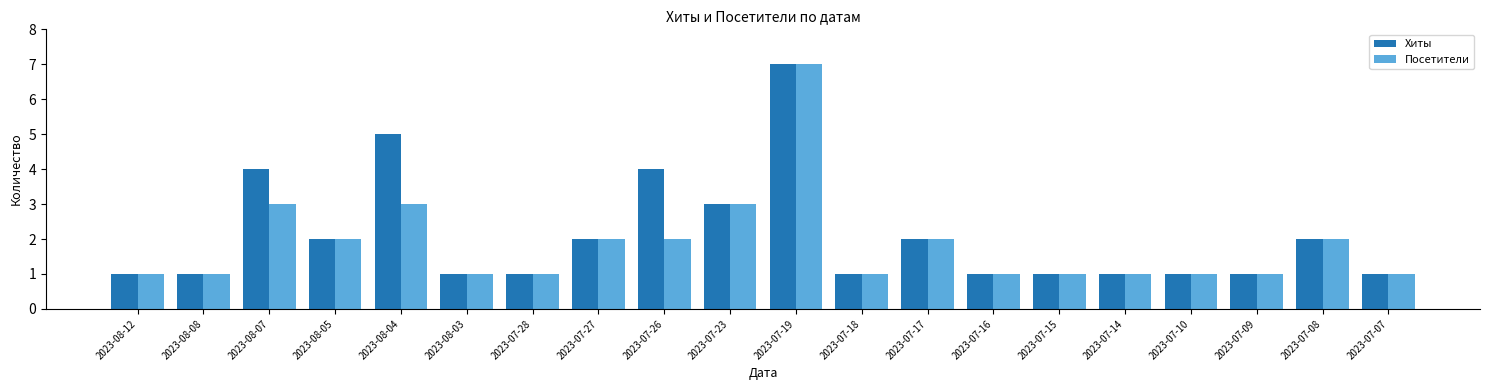

List the series in order of their overall mean, lowest first.

Посетители, Хиты